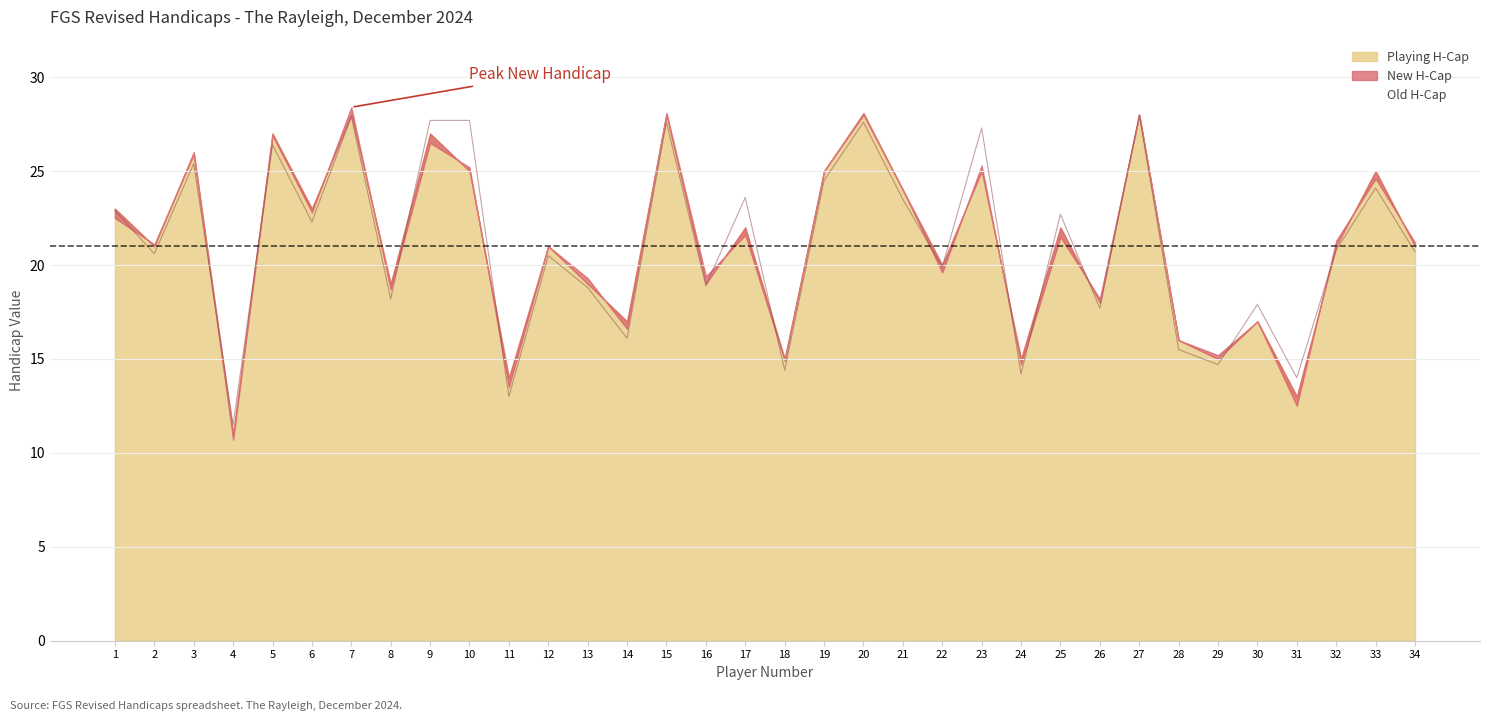

Which category has the lowest value in the Old H-Cap series?

4